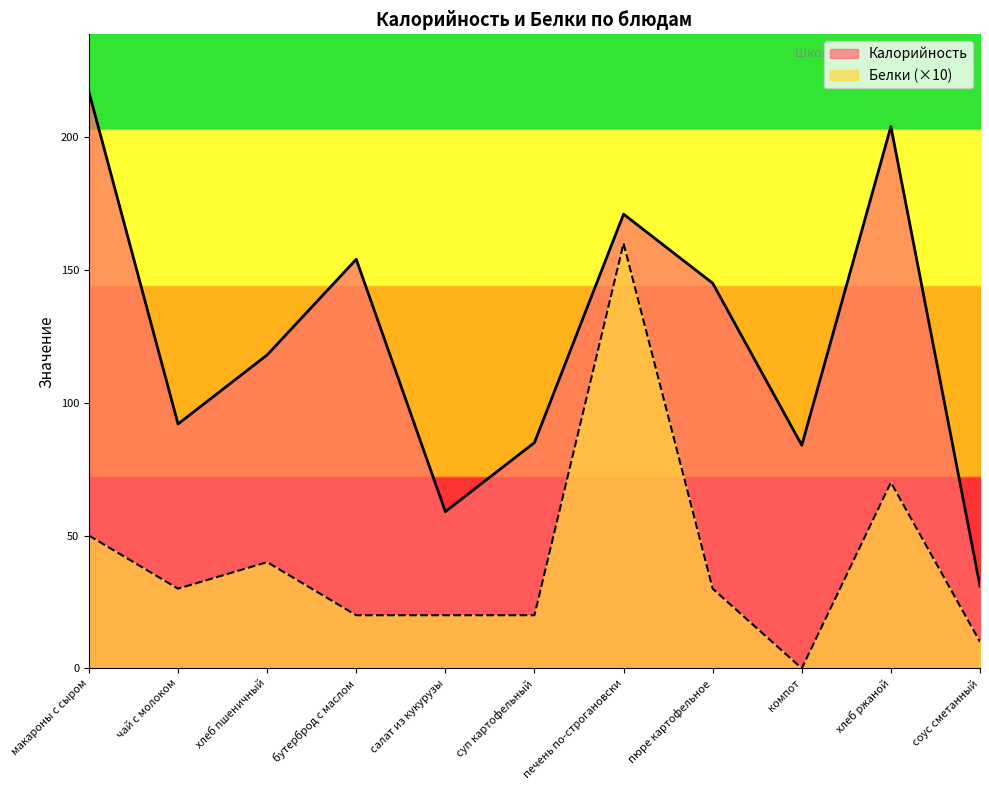

The Белки series shows 14 at соус сметанный. True or false?

False